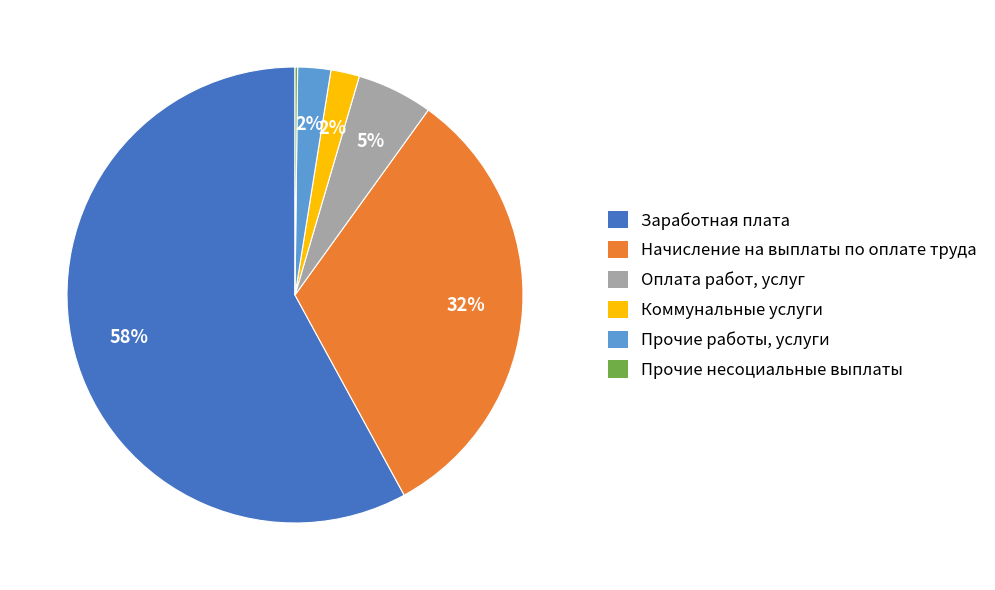

Between Коммунальные услуги and Оплата работ, услуг, which is larger?

Оплата работ, услуг